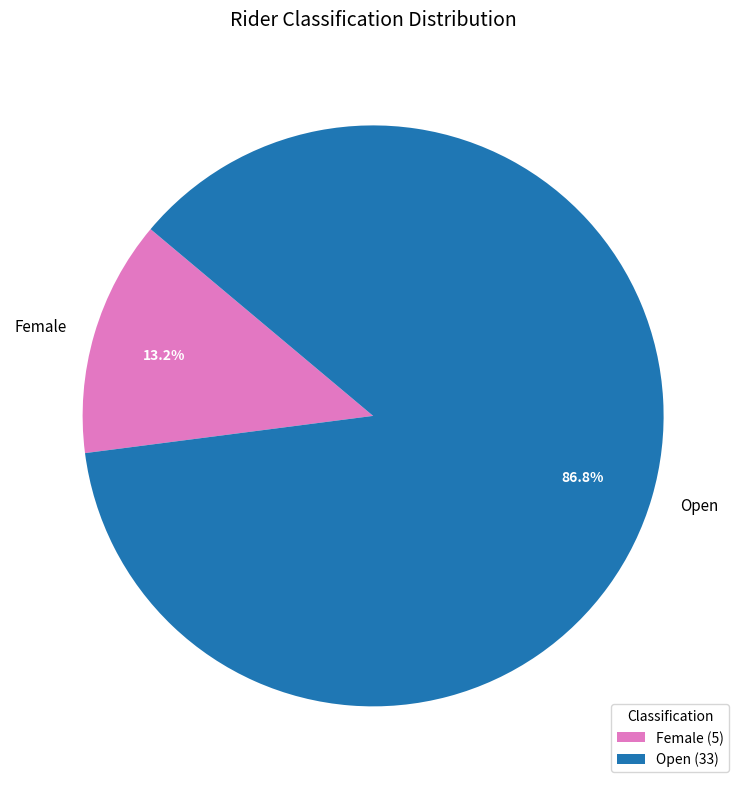

What percentage is the Open slice, to the nearest percent?

87%